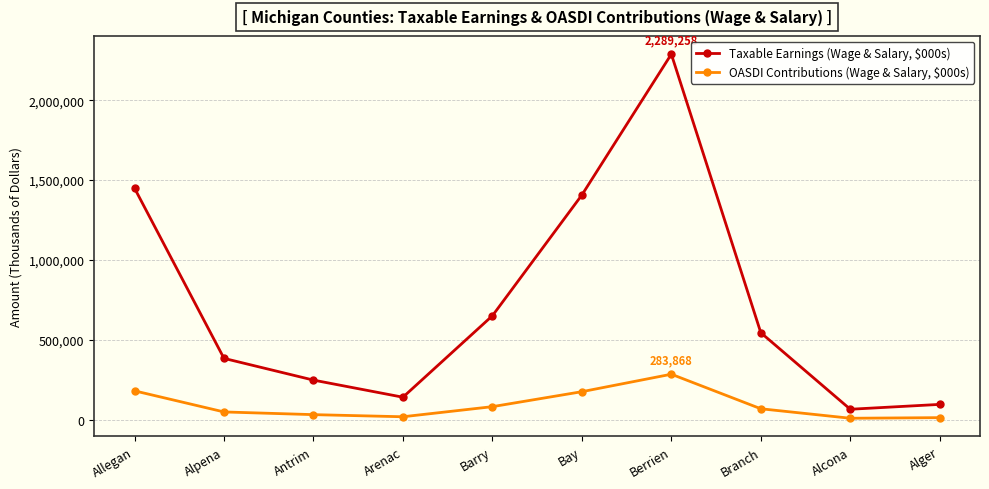

What is the value of the Taxable Earnings (Wage & Salary, $000s) point at the 6th from the left?

1406695